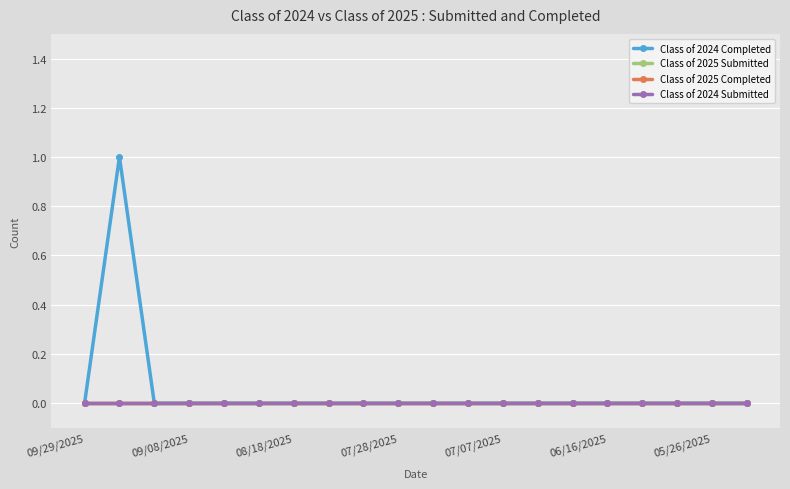

What are all the series names shown in the legend?

Class of 2024 Completed, Class of 2025 Submitted, Class of 2025 Completed, Class of 2024 Submitted